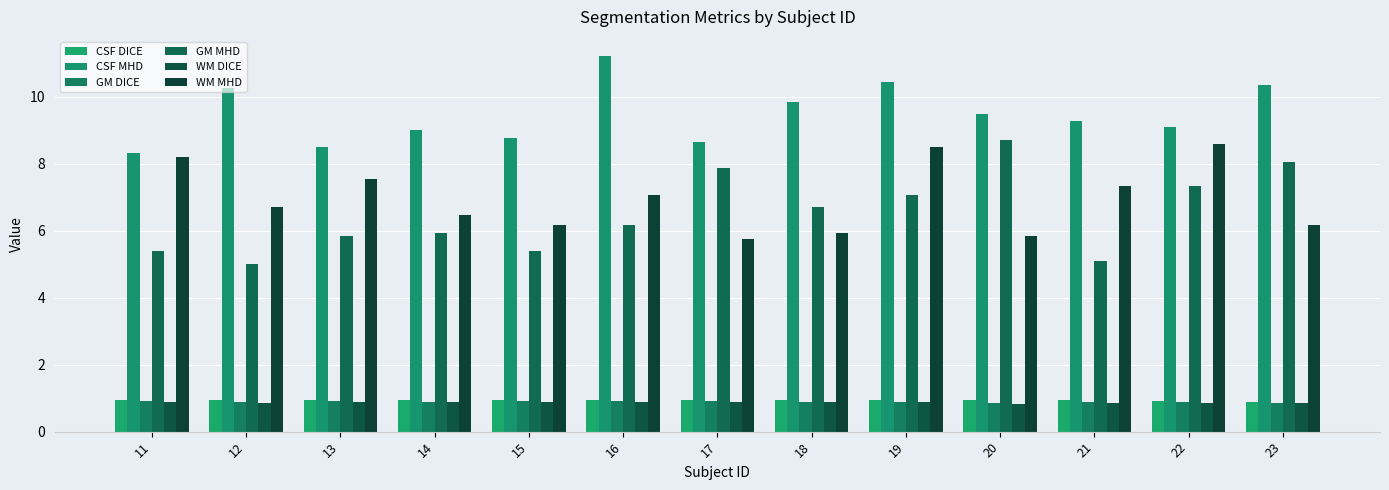

Are the bars grouped side by side (vs. stacked)?

Yes